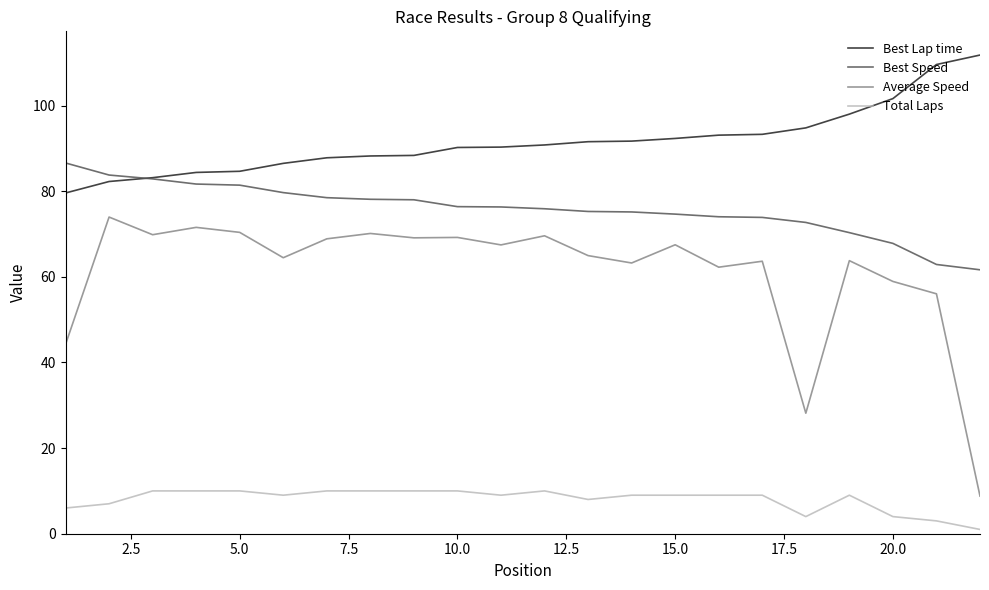

Which series has the widest spread of values?

Average Speed